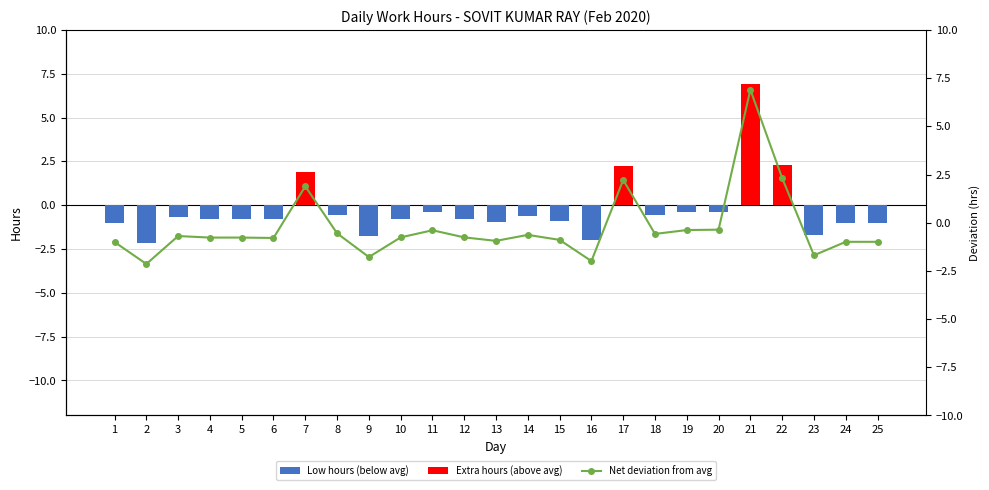

Rank the series by their average value, from highest to lowest.

Extra hours (above avg), Net deviation from avg, Low hours (below avg)